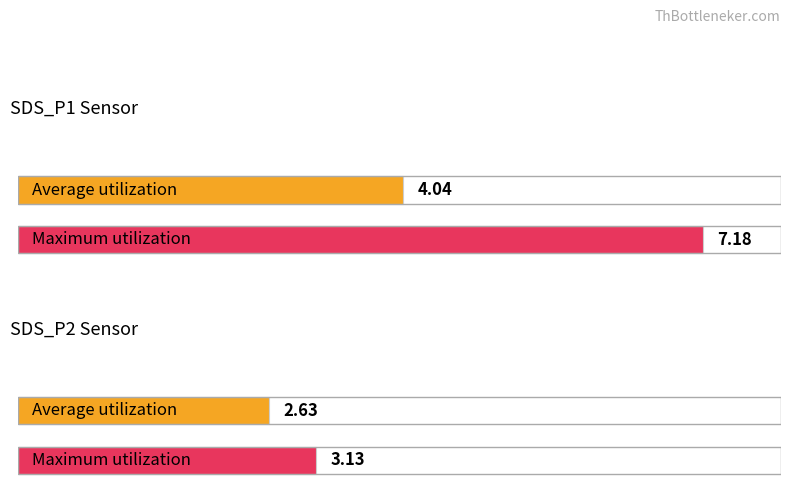

Which has a higher value, SDS_P2 or SDS_P1?

SDS_P1